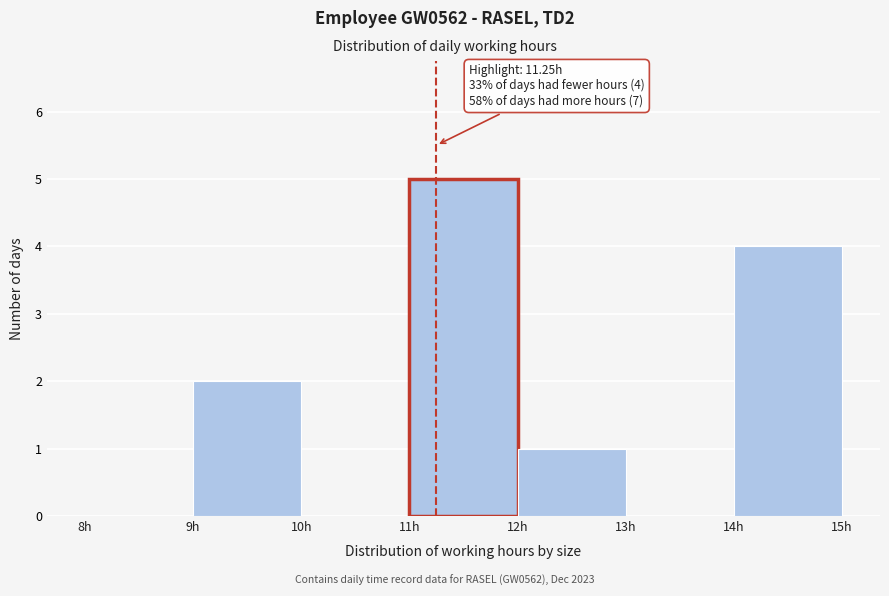

Over which range of the x-axis is the bar tallest?

11 to 12